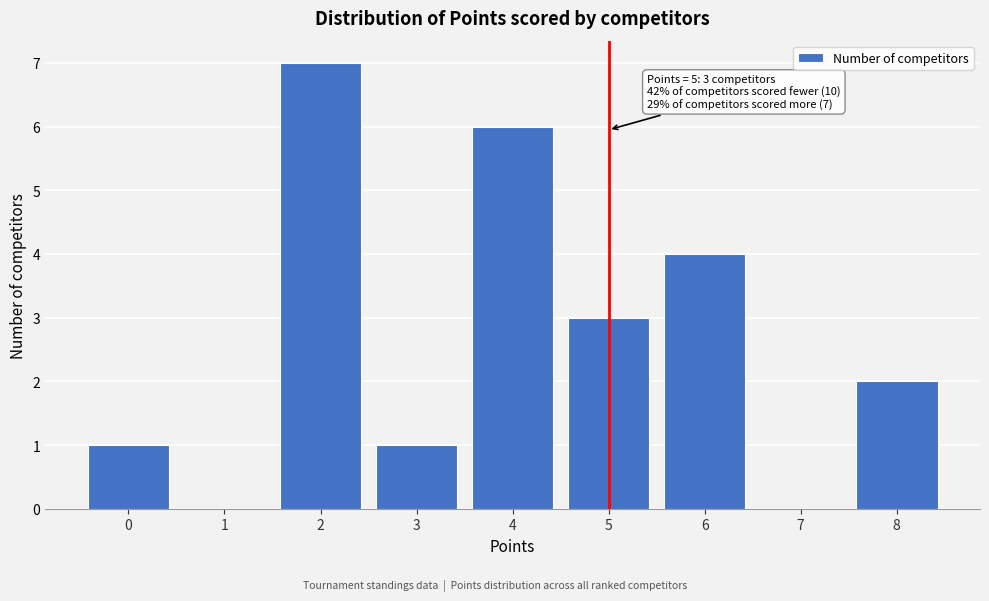

Reading left to right, what are all the values shown in this chart?

0=1	1=0	2=7	3=1	4=6	5=3	6=4	7=0	8=2